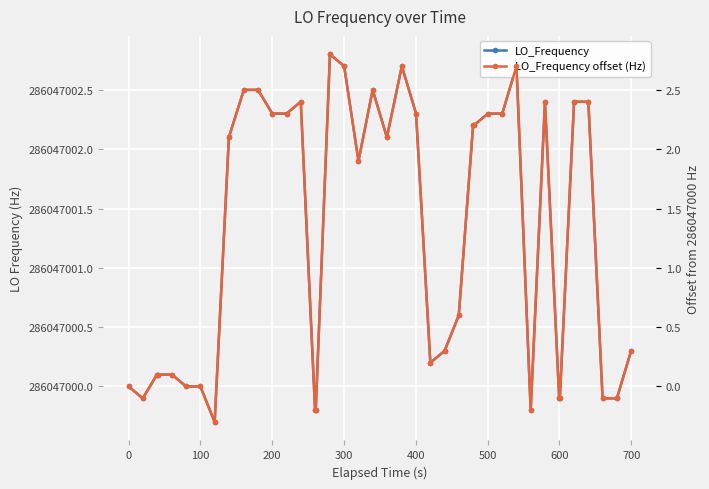

The LO_Frequency offset (Hz) series shows 1.1 at 11. True or false?

False